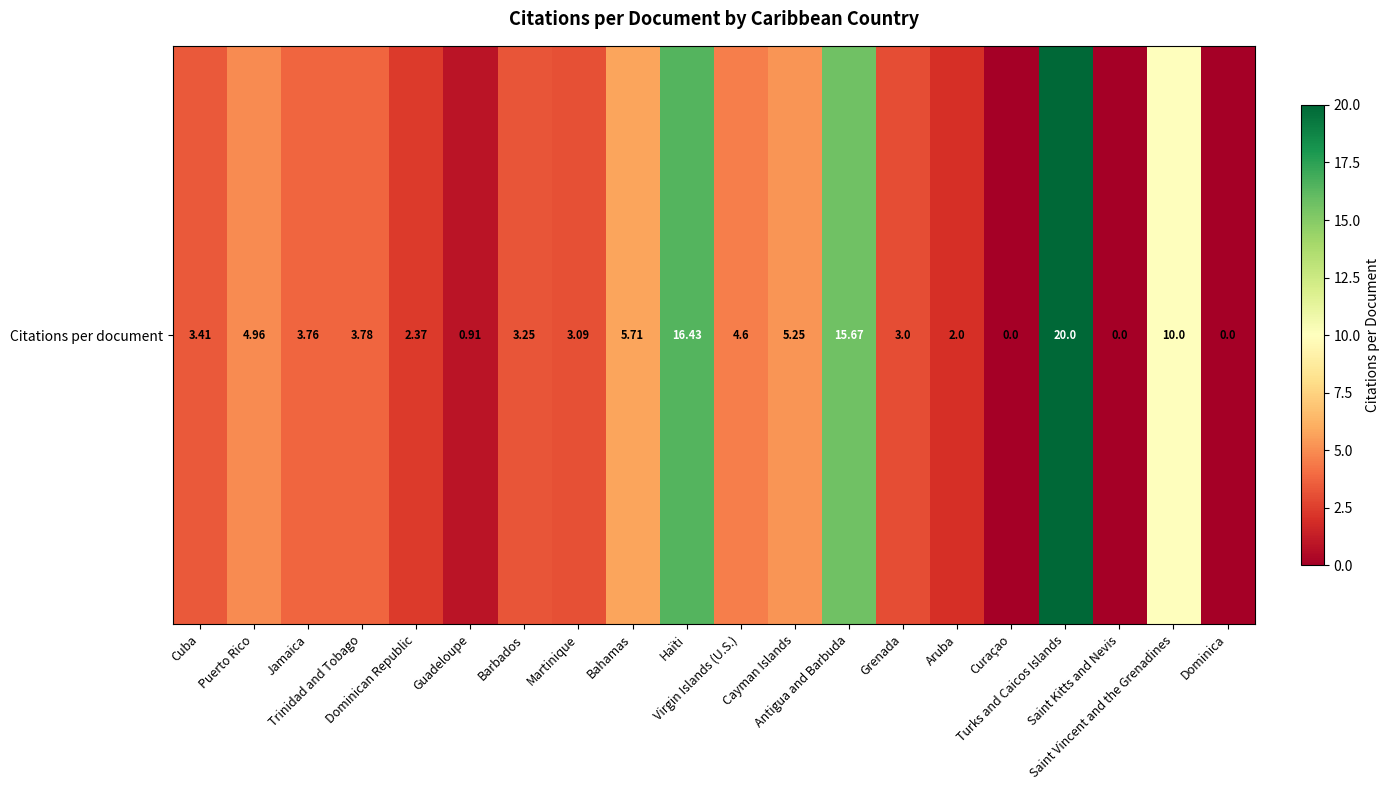

What is the greatest value displayed?

20.0